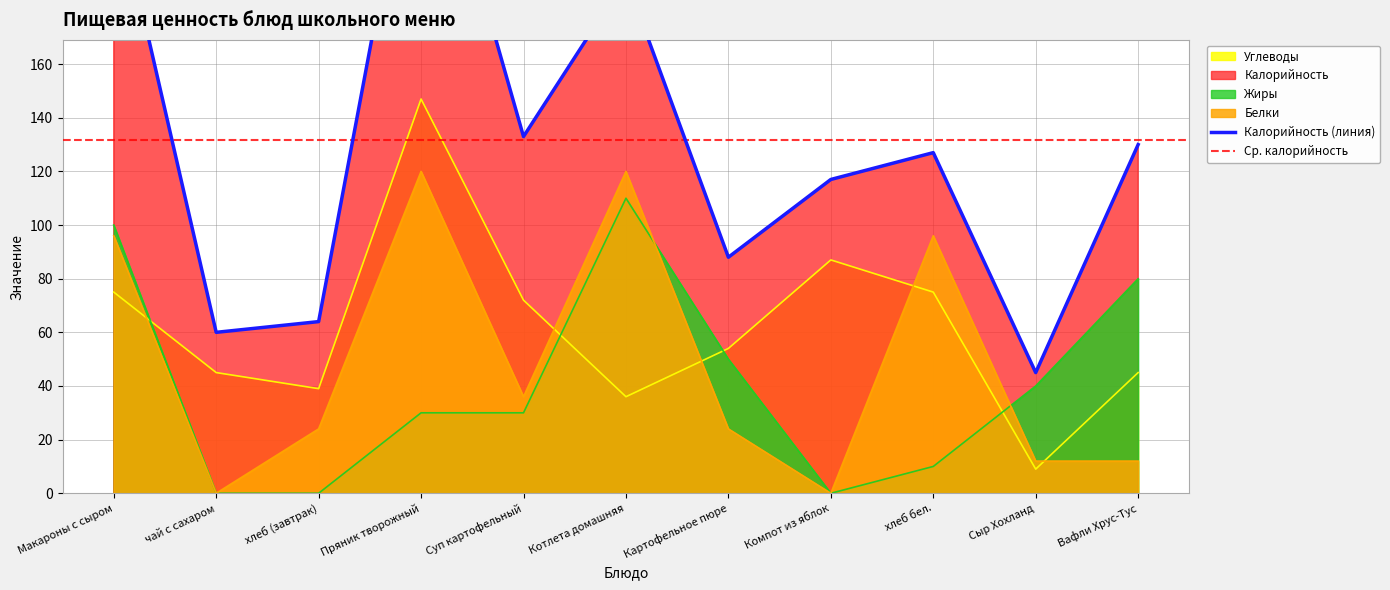

Which series has the largest range (max minus min)?

Калорийность